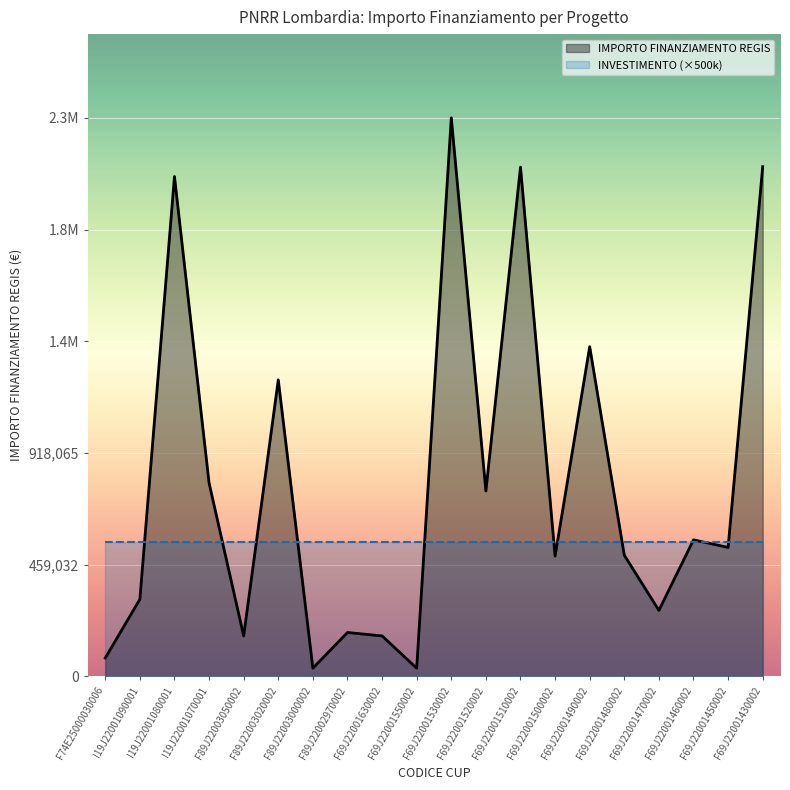

Rank the categories by value from lowest to highest.

F89J22003000002, F69J22001550002, F74E25000030006, F89J22003050002, F69J22001630002, F89J22002970002, F69J22001470002, I19J22001090001, F69J22001500002, F69J22001480002, F69J22001450002, F69J22001460002, F69J22001520002, I19J22001070001, F89J22003020002, F69J22001490002, I19J22001080001, F69J22001510002, F69J22001430002, F69J22001530002